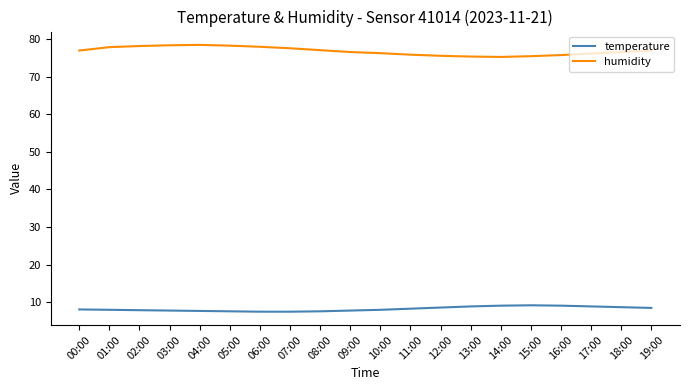

What are all the series names shown in the legend?

temperature, humidity